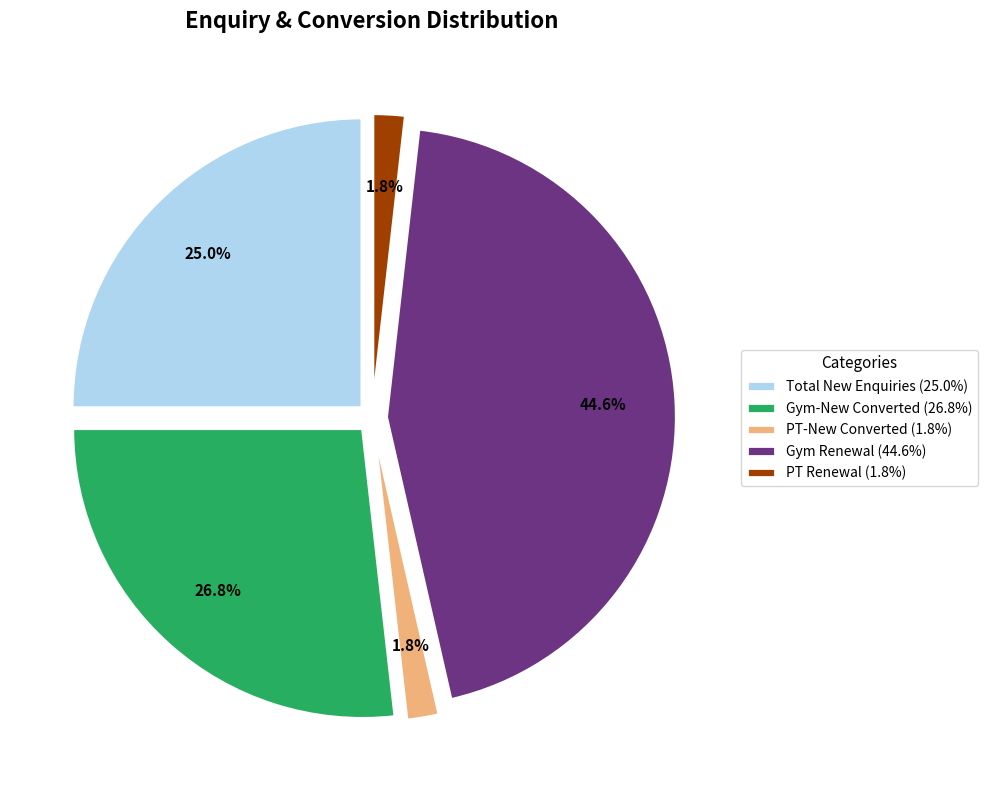

Which has a higher value, Gym Renewal (44.6%) or Gym-New Converted (26.8%)?

Gym Renewal (44.6%)